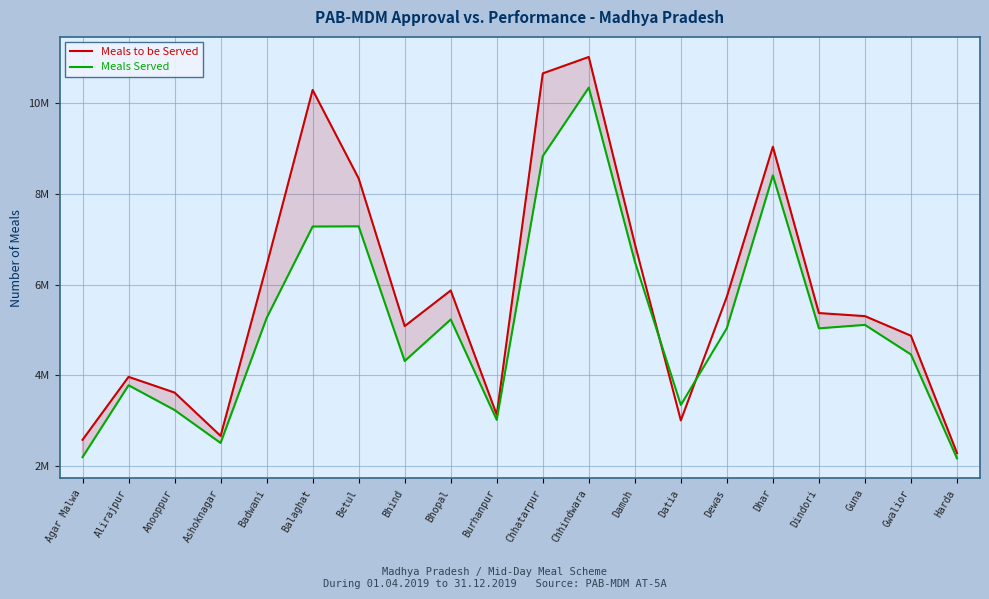

Reading right to left, list all the values displayed in this chart.

Meals to be Served: 2289006	4873935	5306472	5373675	9040428	5736591	3007470	6902244	11019240	10656891	3131865	5872311	5085829	8340696	10292247	6424716	2665719	3621096	3967542	2579706
Meals Served: 2171812	4460590	5113521	5036604	8409030	5040480	3347732	6510383	10343700	8833374	3019233	5232420	4316249	7285700	7281386	5264539	2509829	3236202	3781926	2197240